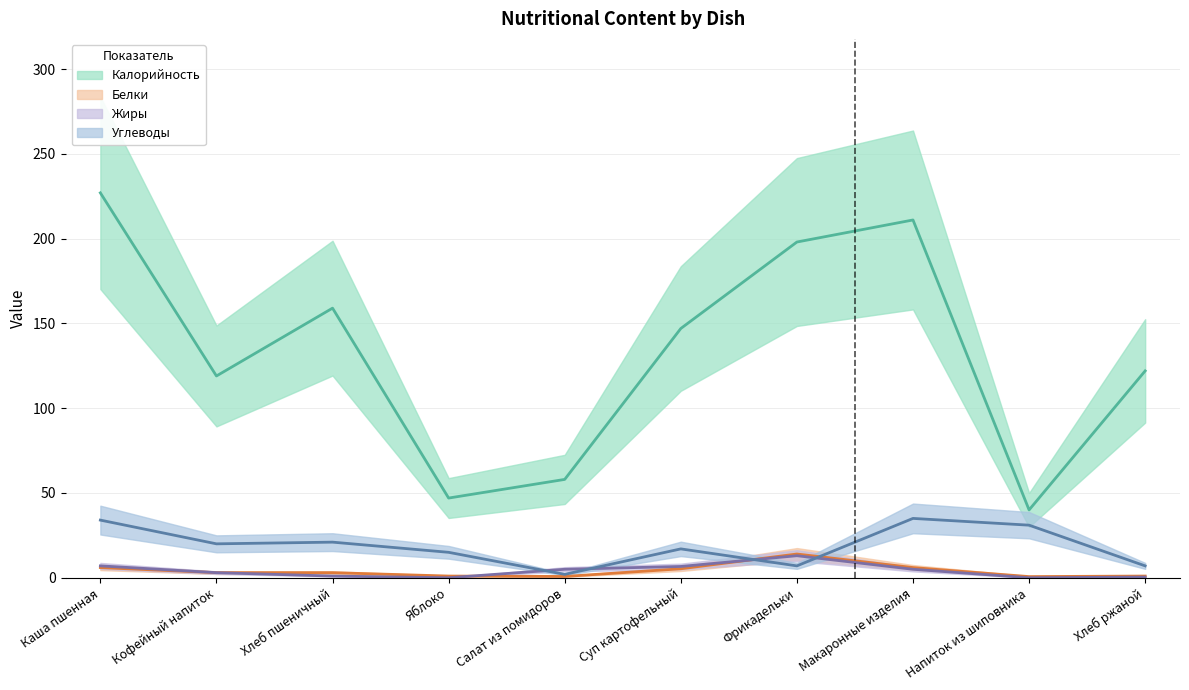

What is the total value across all series at Напиток из шиповника?

71.7